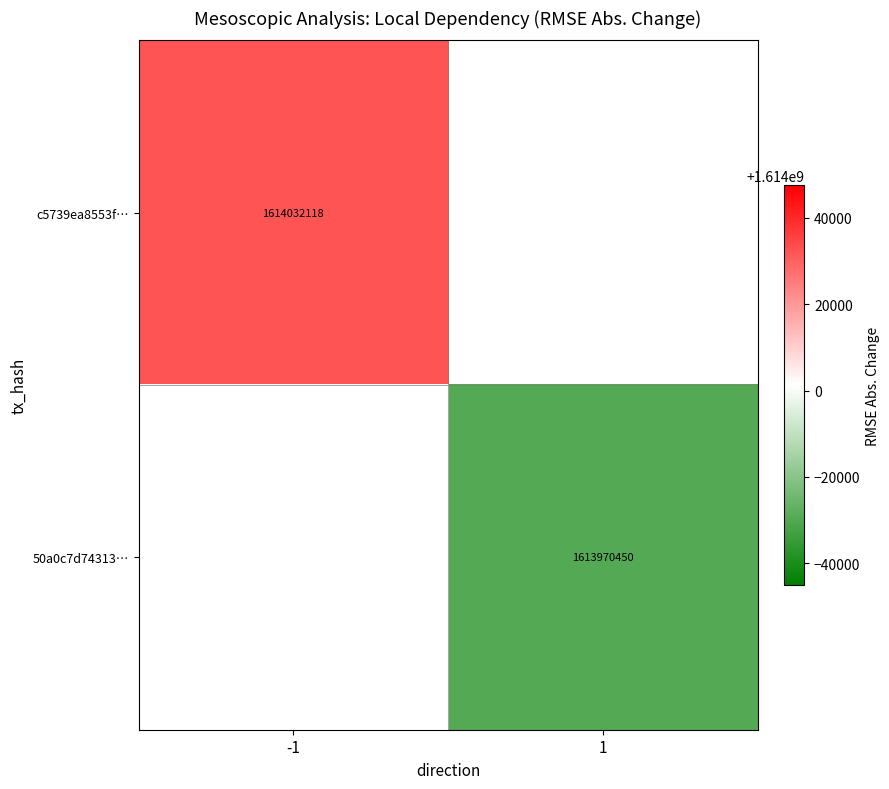

The value of c5739ea8553f… at -1 is 2142197201. True or false?

False